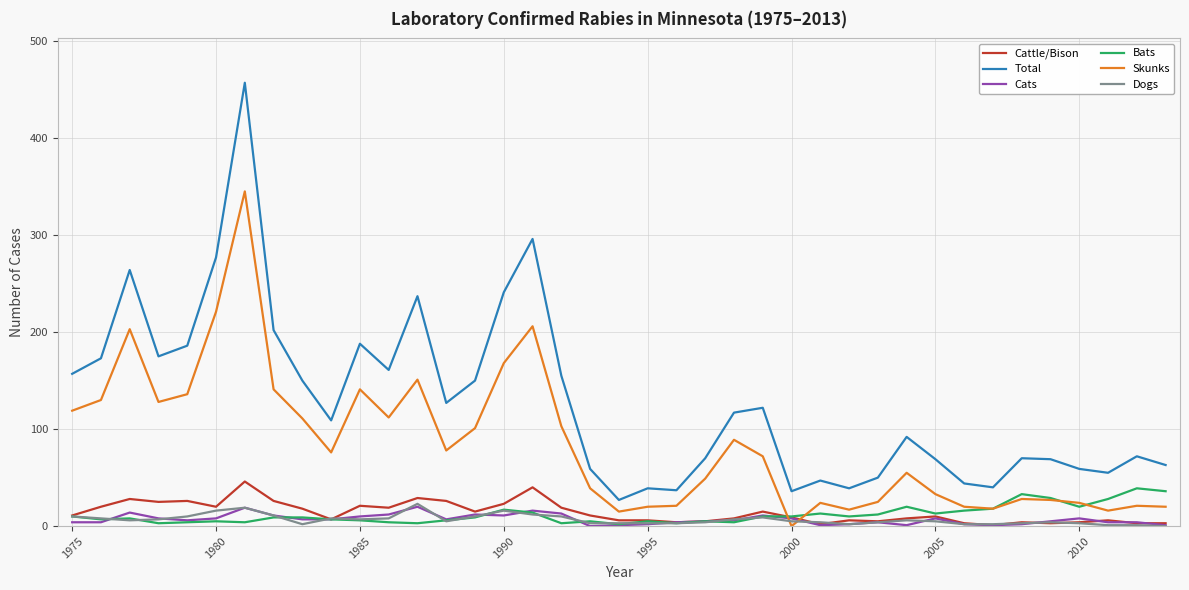

What is the average value of the Total series?

128